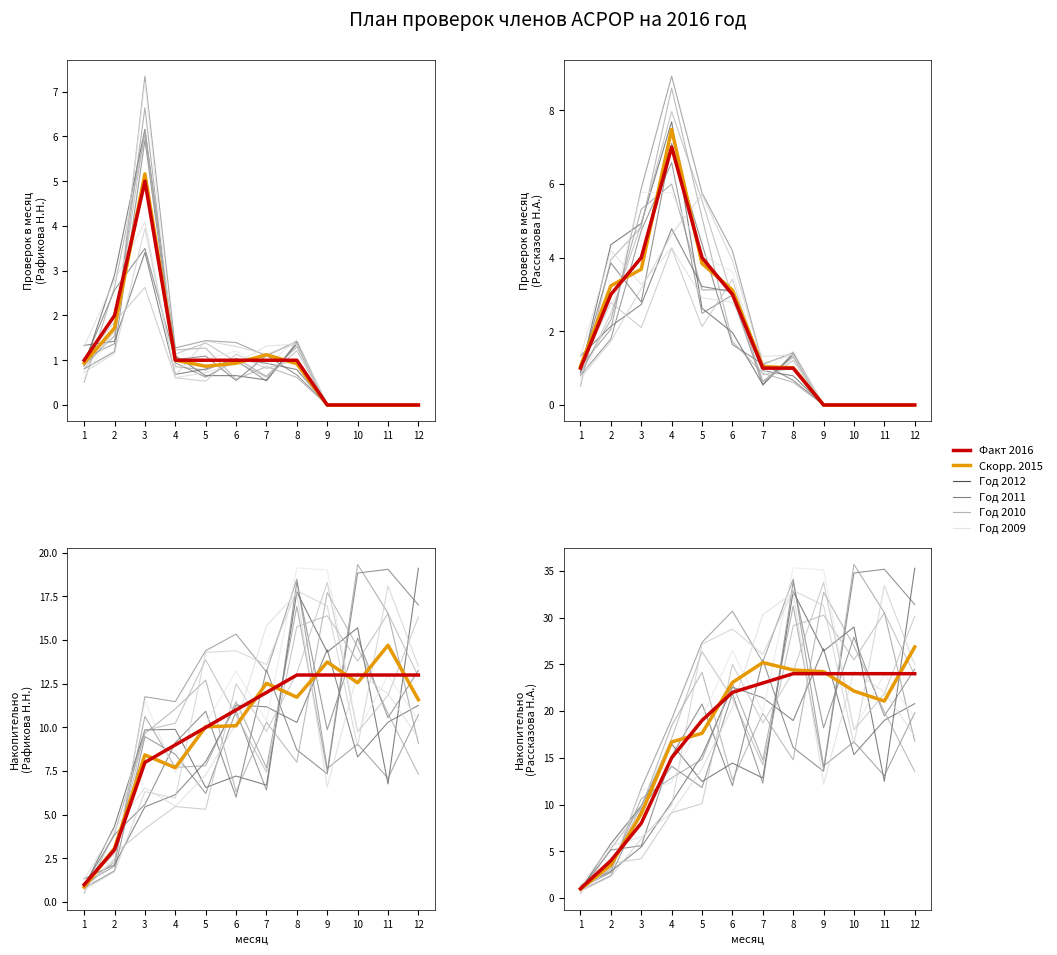

What is the label of the 11th point from the right?

февраль